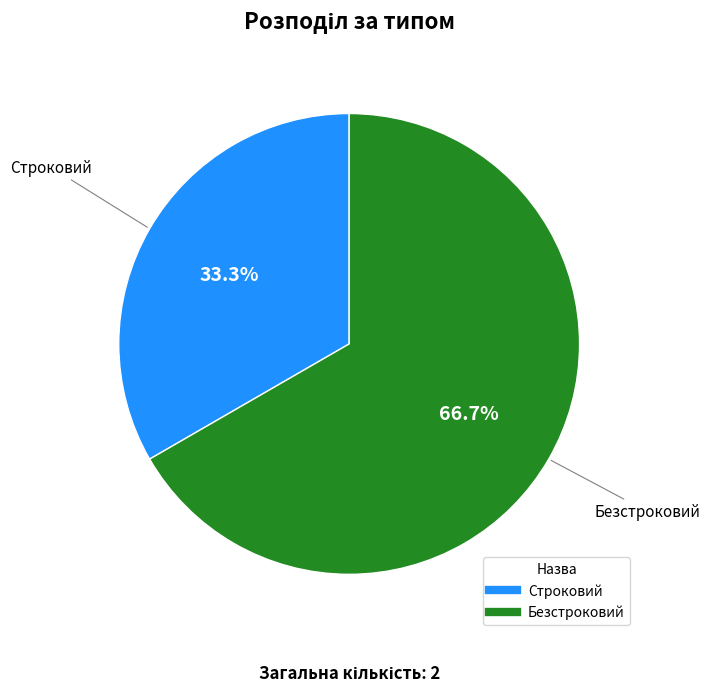

Which has a higher value, Безстроковий or Строковий?

Безстроковий